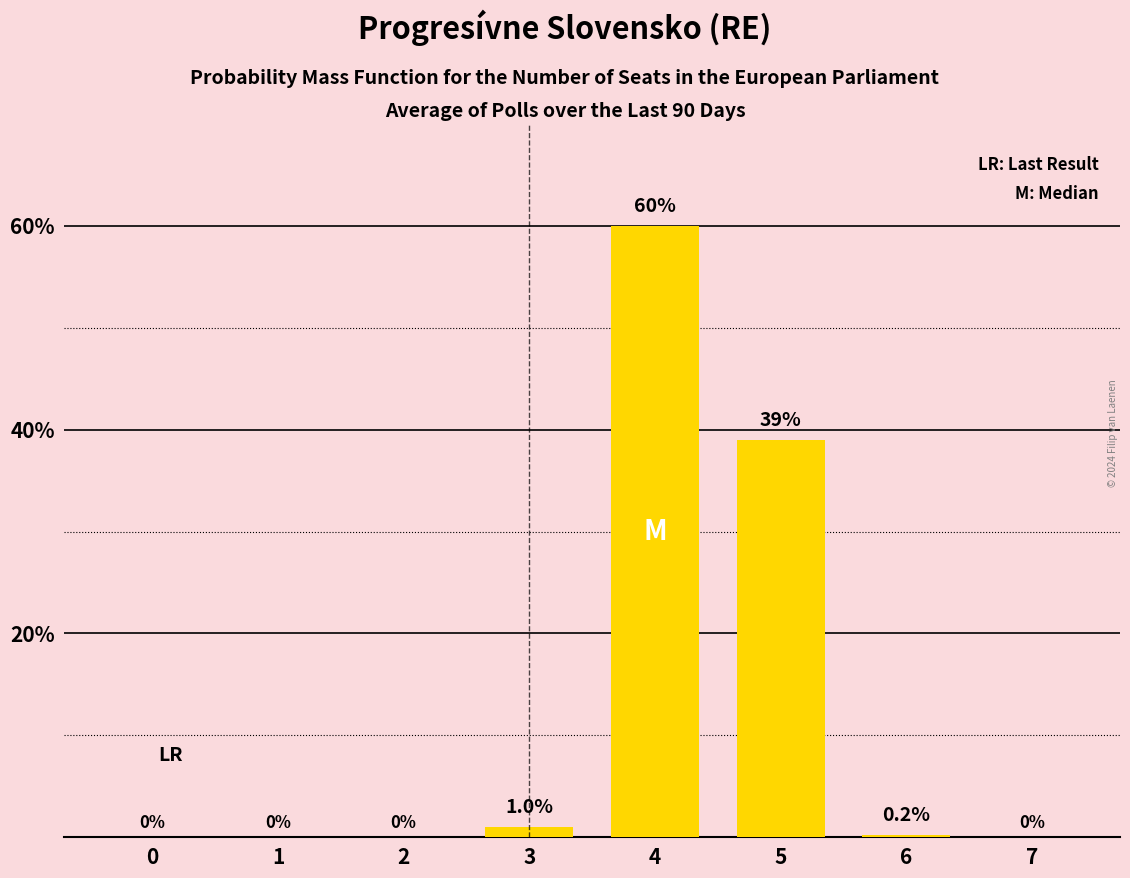

The value at 7 is -36.2. True or false?

False